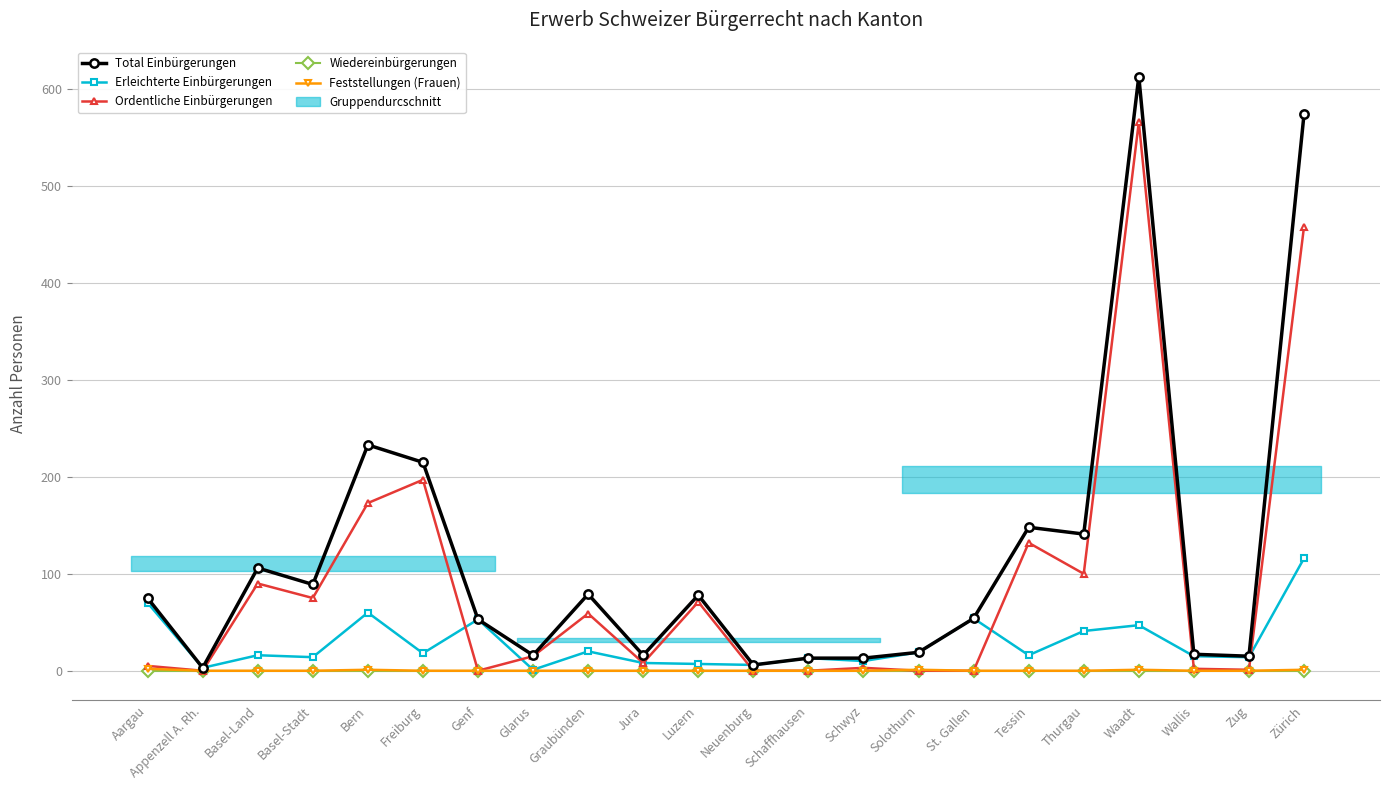

True or false: Feststellungen (Frauen) has a value of 1 at Solothurn.

False